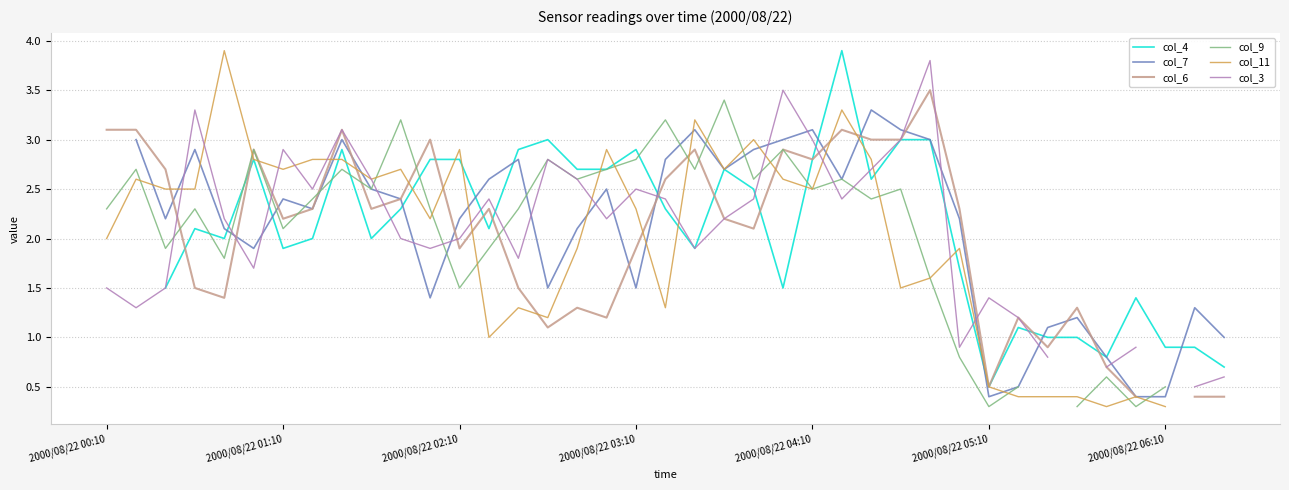

What is the total value across all series at 17?

14.2